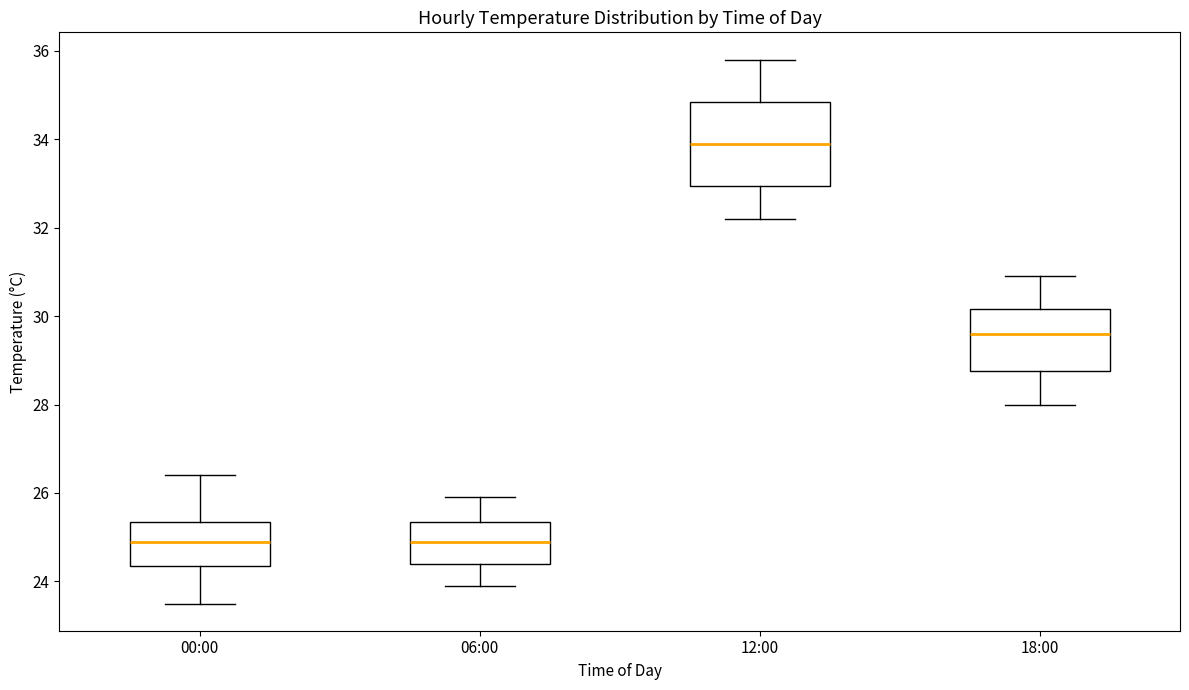

Reading left to right, read every box against the y-axis: the position of its median line, the range the box covers, and the ends of its whiskers. The values are not printed on the chart, so give them approximately, as read against the axis.

00:00: median 25.0, box 24.4 to 25.4, whiskers 23.6 to 26.4
06:00: median 25.0, box 24.4 to 25.4, whiskers 24.0 to 26.0
12:00: median 34.0, box 33.0 to 34.8, whiskers 32.2 to 35.8
18:00: median 29.6, box 28.8 to 30.2, whiskers 28.0 to 31.0